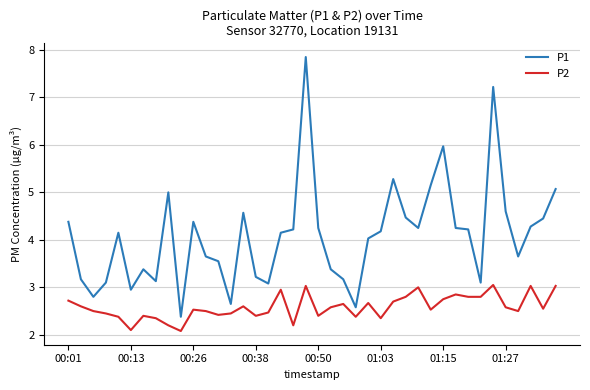

What is the minimum value shown in the chart?

2.1